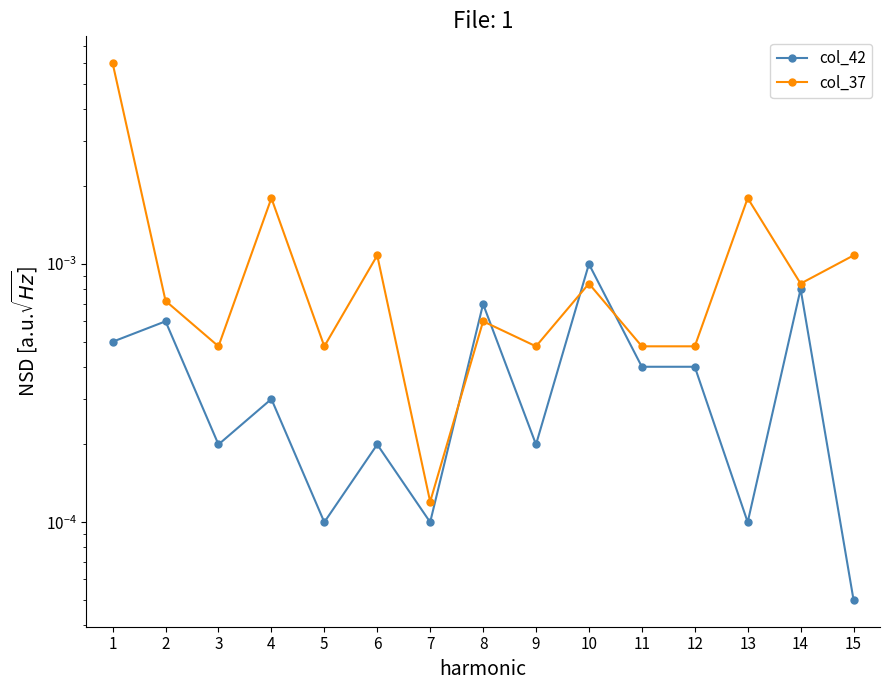

At which category does the chart reach its minimum across all series?

15